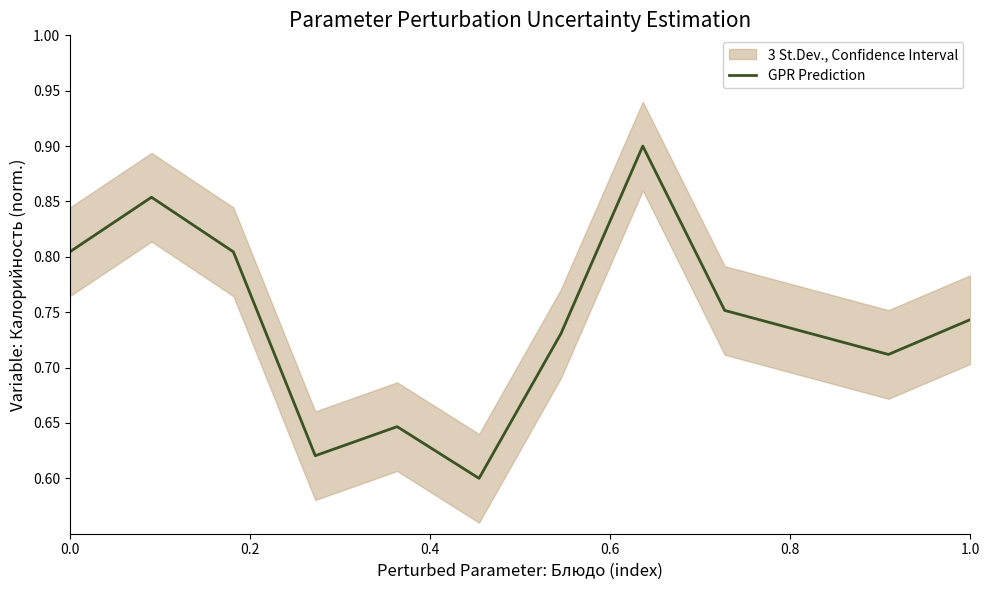

True or false: the data shows 0.1 at 0.6.

False